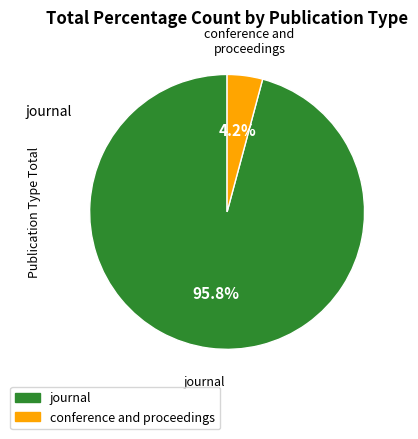

What is the majority slice?

journal